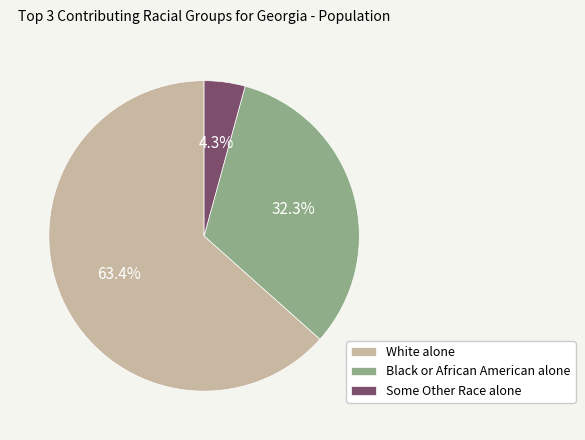

What portion of the pie excludes White alone?

36.6%